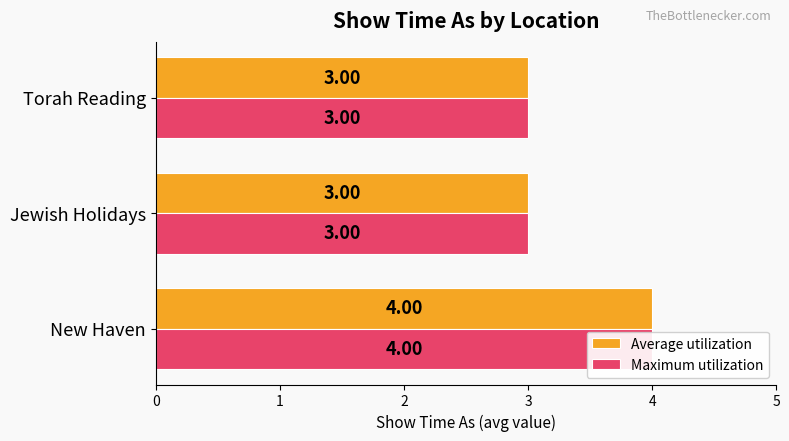

Rank the series by their maximum value, from lowest to highest.

Average utilization, Maximum utilization